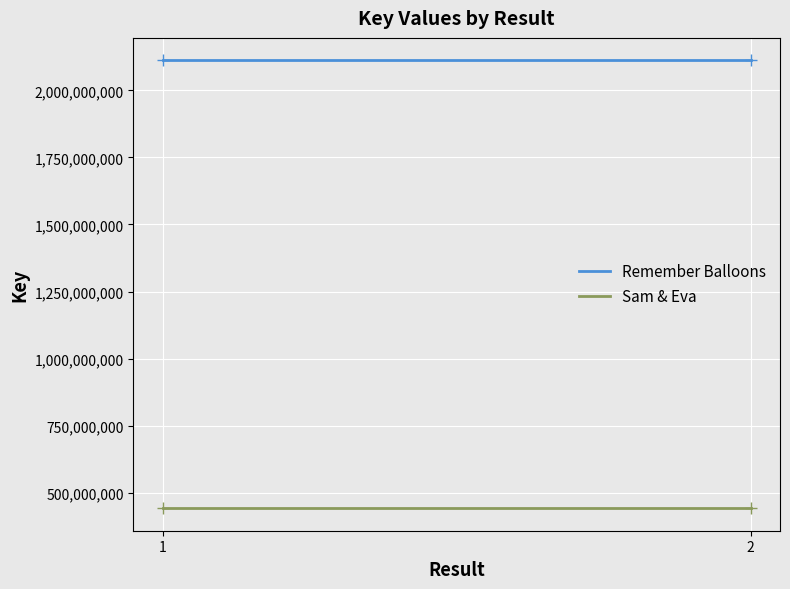

Between 1 and 2, which series saw the biggest shift?

Remember Balloons